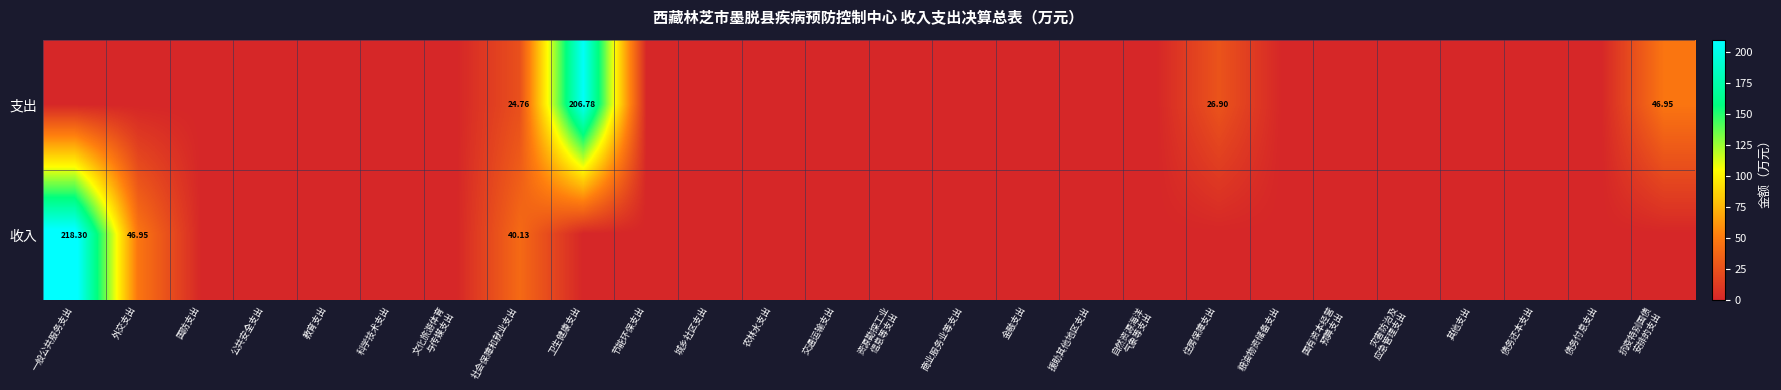

What is the sum of the 支出 values at 卫生健康支出 and 文化旅游体育 与传媒支出?

206.8